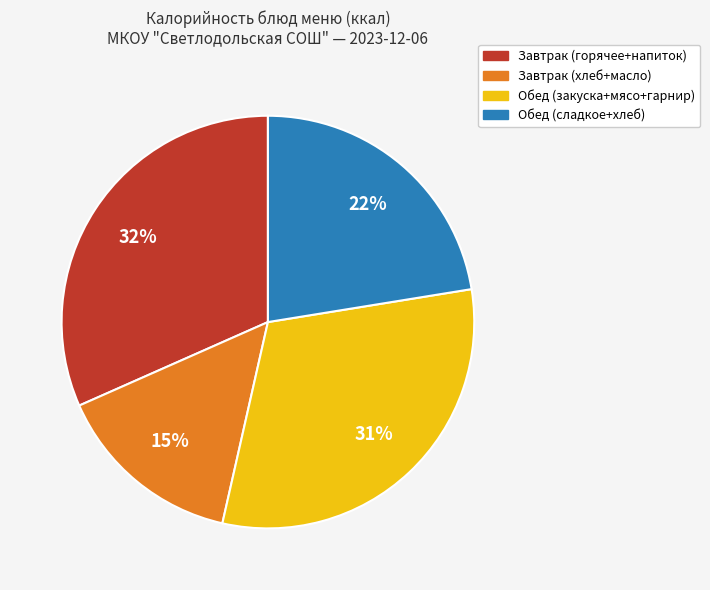

Is there any slice that represents more than half of the pie?

No